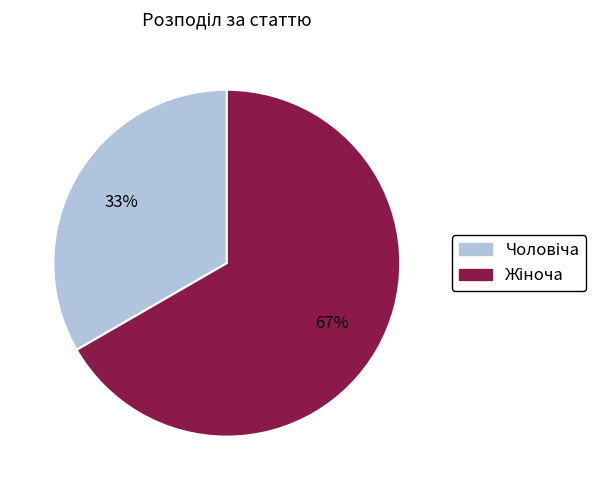

To the nearest percent, what is the average slice percentage?

50%